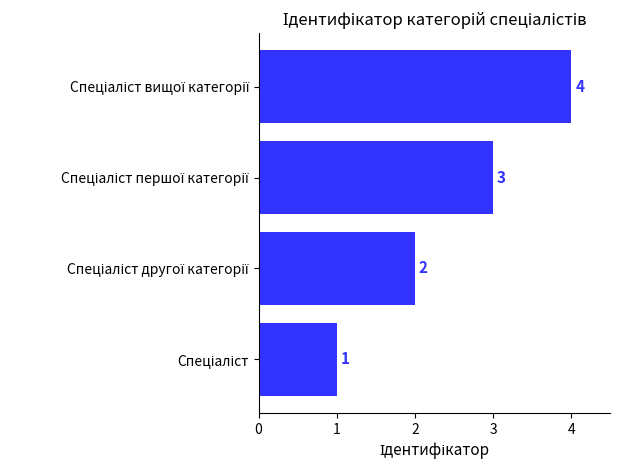

What is the maximum value shown in the chart?

4